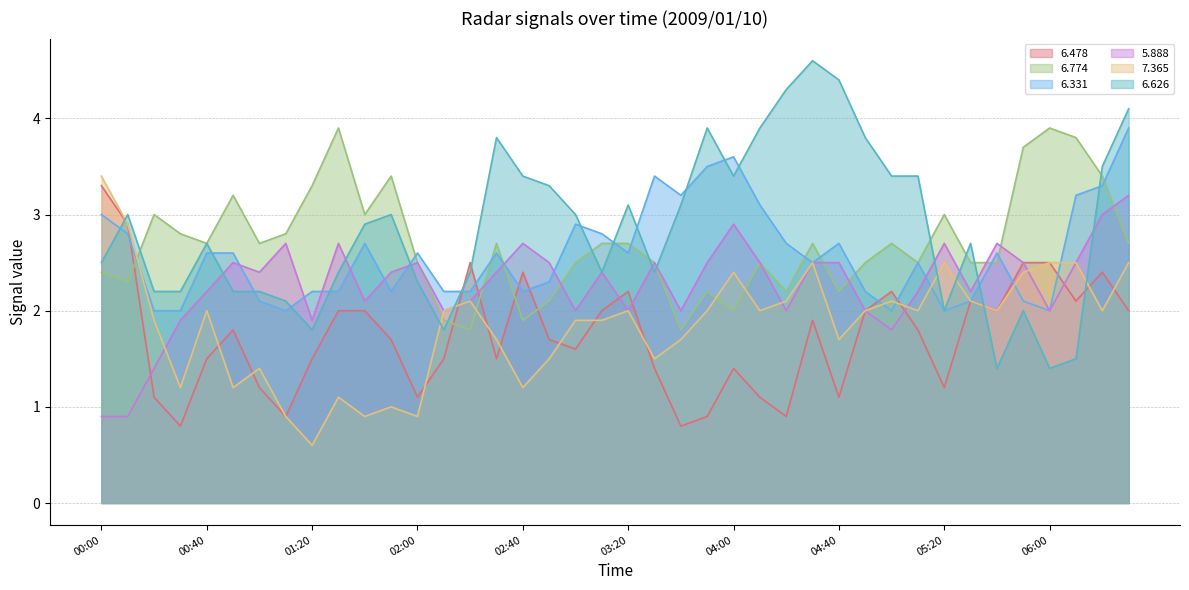

Rank the series by their maximum value, from lowest to highest.

  5.888,   6.478,   7.365,   6.774,   6.331,   6.626